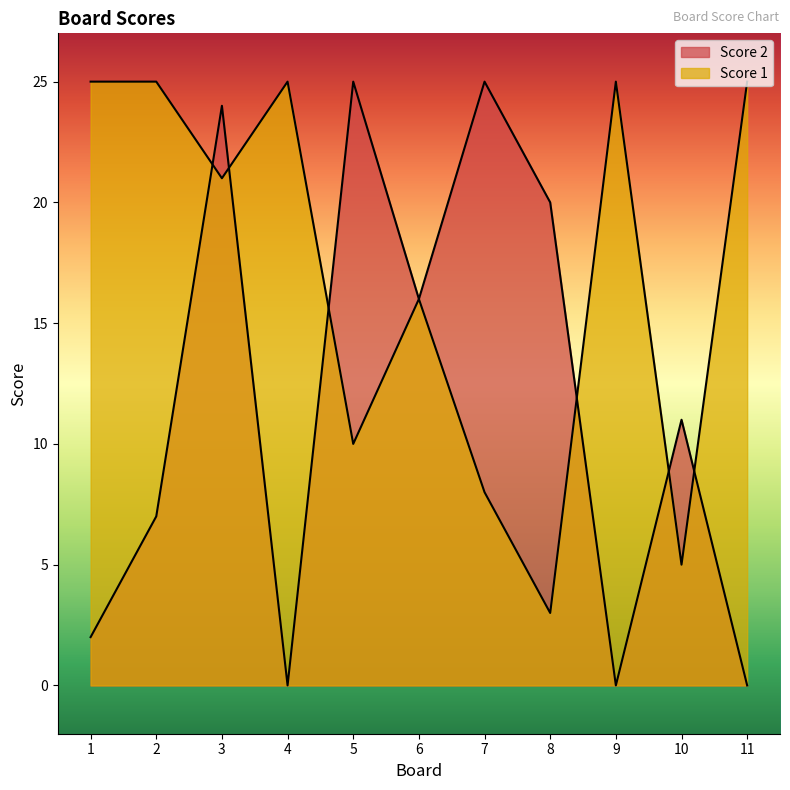

Where does the Score 1 series first go above 21?

1